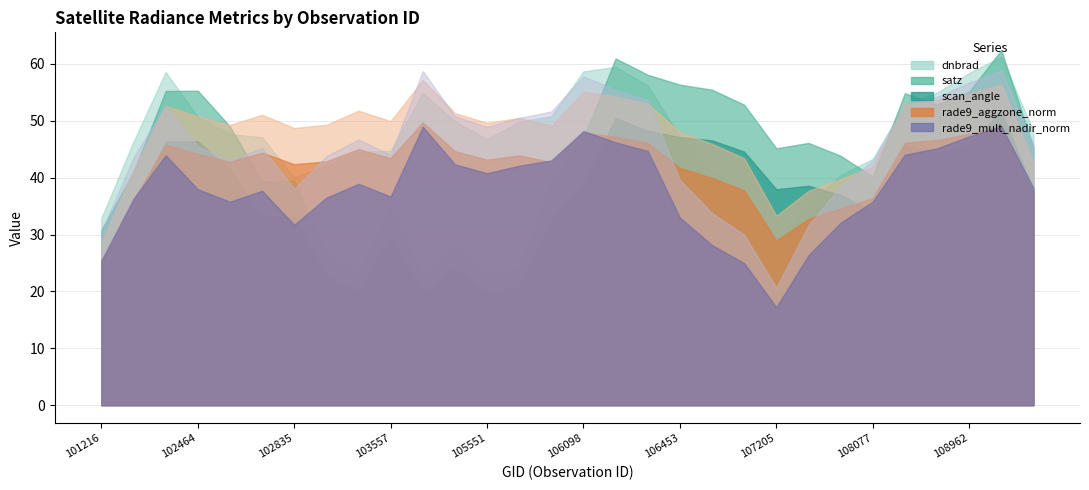

True or false: rade9_mult_nadir_norm has more than 1 interior local peaks.

True